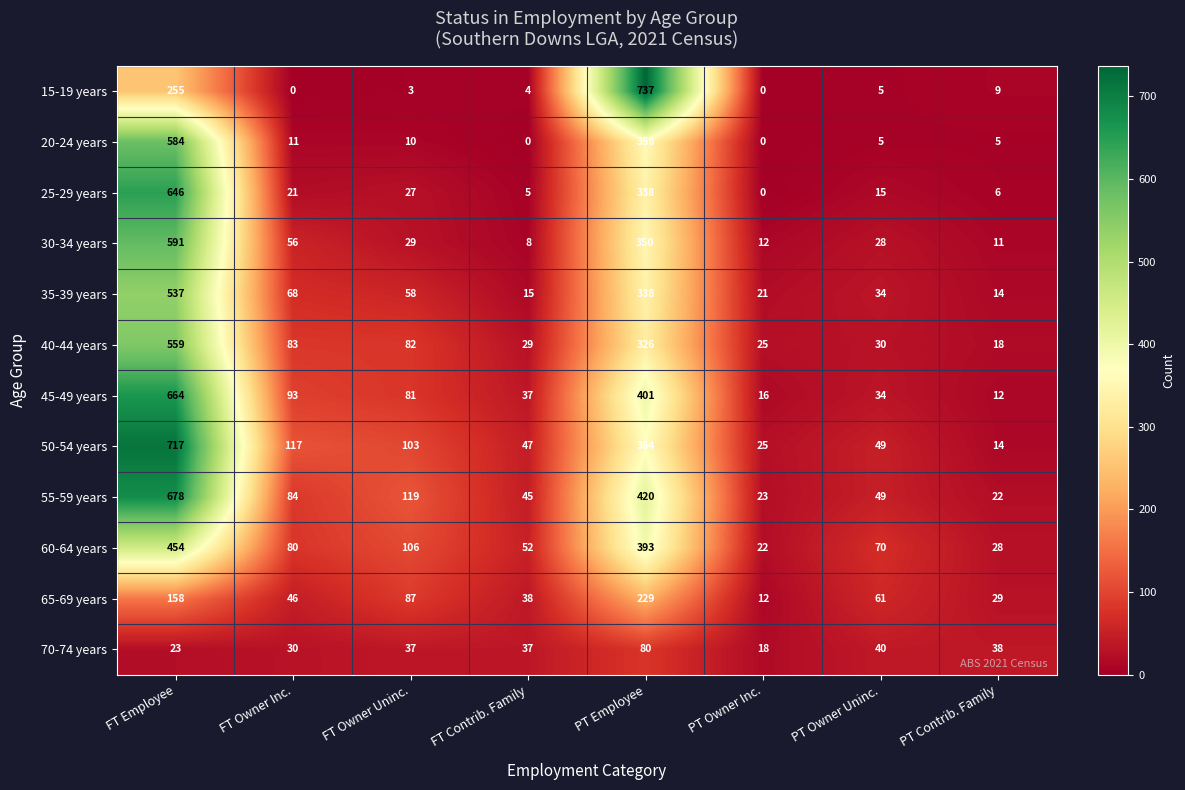

At which category is the sum across all series the highest?

FT Employee